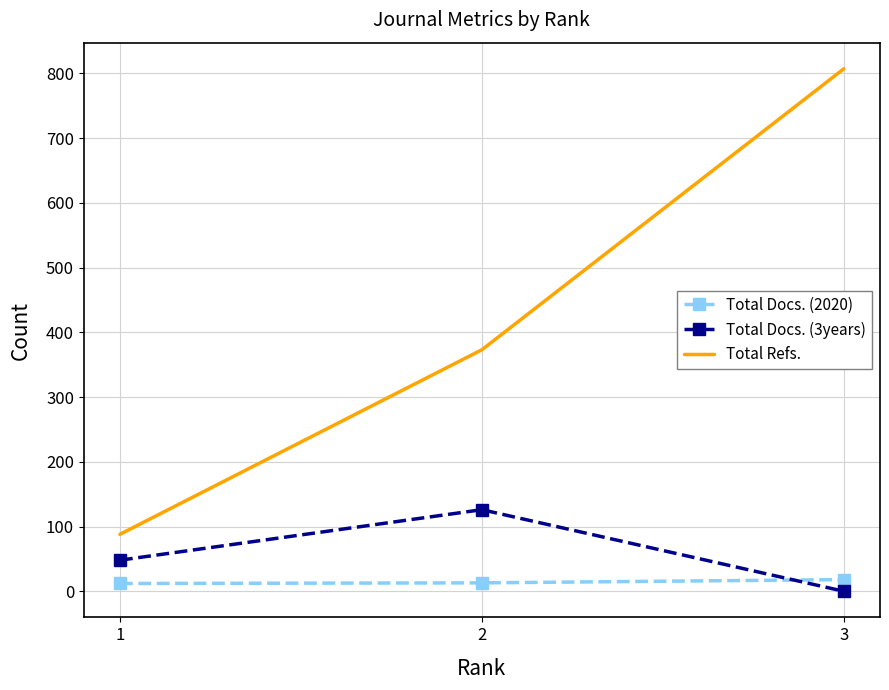

The value of Total Refs. at 2 is 373. True or false?

True